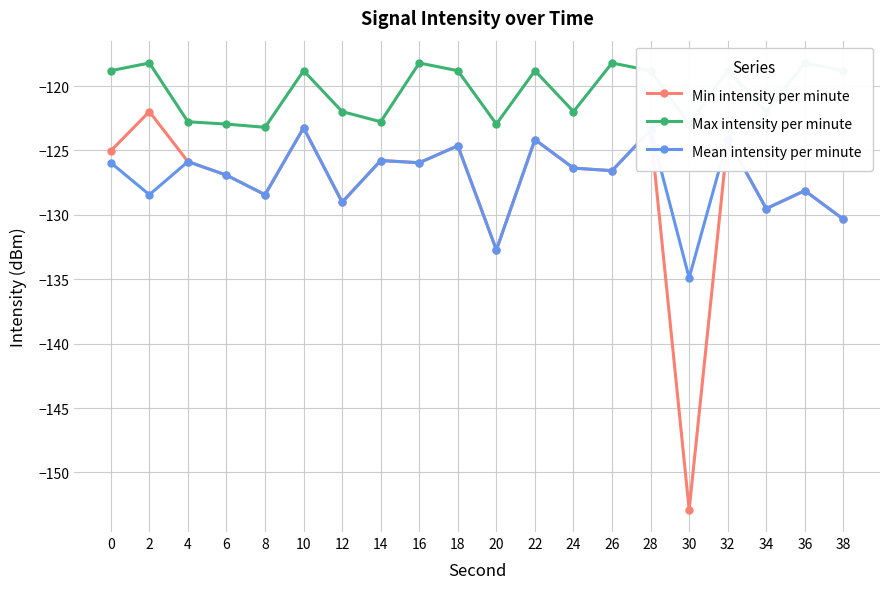

What is the highest value of the Max intensity per minute series?

-118.2